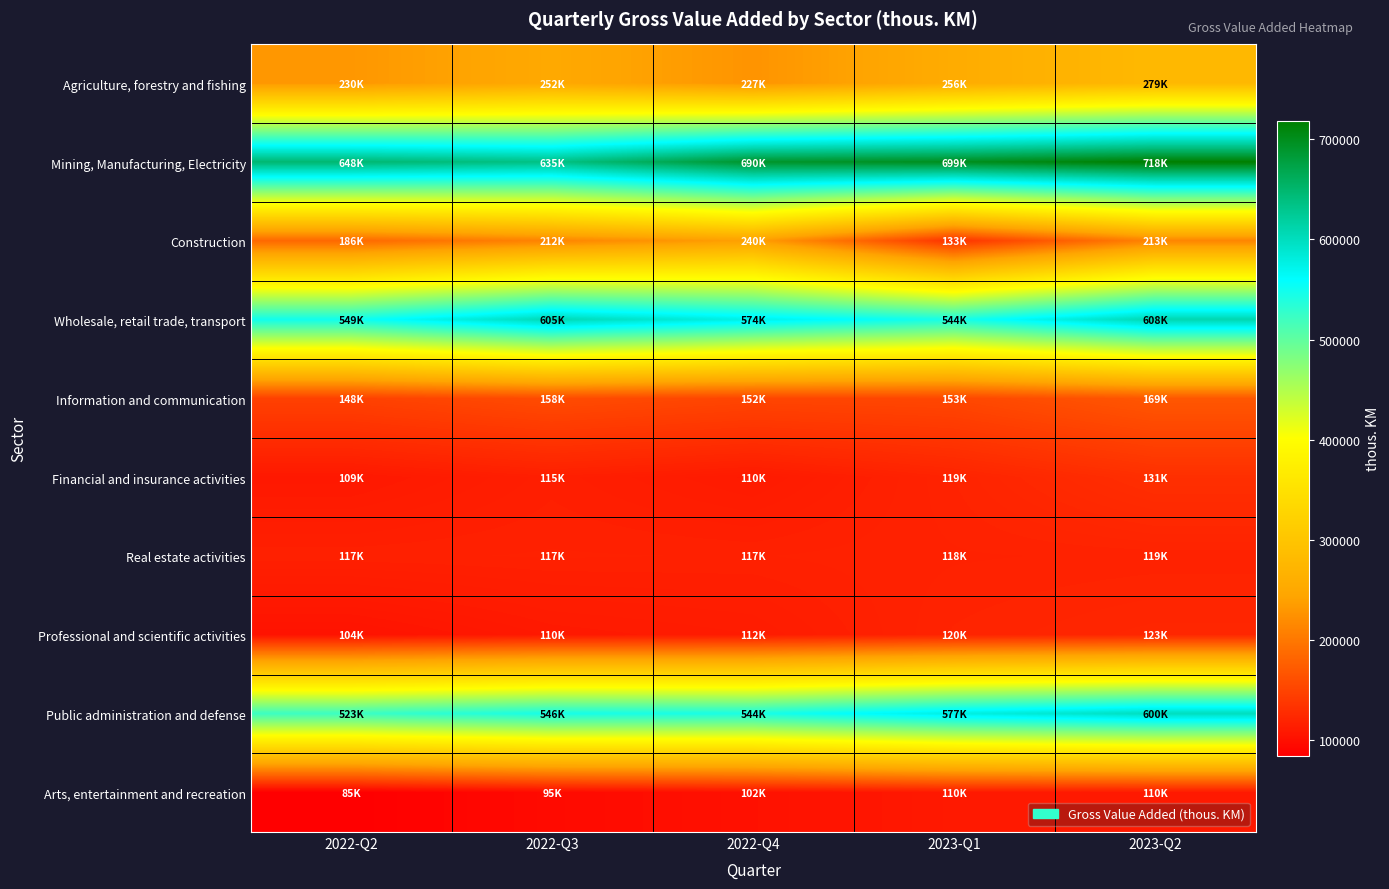

Reading left to right, list all the values displayed in this chart.

Agriculture, forestry and fishing: 2022-Q2=230338.2	2022-Q3=251684.5	2022-Q4=227044.1	2023-Q1=256432.1	2023-Q2=278863.1
Mining, Manufacturing, Electricity: 2022-Q2=647565.2	2022-Q3=634772.1	2022-Q4=690485.6	2023-Q1=698615.7	2023-Q2=718316.9
Construction: 2022-Q2=185611.3	2022-Q3=212040.5	2022-Q4=239532.6	2023-Q1=133179.8	2023-Q2=212601.7
Wholesale, retail trade, transport: 2022-Q2=549078.9	2022-Q3=605442.6	2022-Q4=573858.8	2023-Q1=543667.4	2023-Q2=608019.6
Information and communication: 2022-Q2=147943.5	2022-Q3=158000.9	2022-Q4=151641.7	2023-Q1=153456.7	2023-Q2=168970.9
Financial and insurance activities: 2022-Q2=108830.1	2022-Q3=115136.2	2022-Q4=110353.3	2023-Q1=119389.1	2023-Q2=130632.1
Real estate activities: 2022-Q2=116556.8	2022-Q3=117128.1	2022-Q4=116825.6	2023-Q1=117977.5	2023-Q2=118514.4
Professional and scientific activities: 2022-Q2=103698.9	2022-Q3=109811.8	2022-Q4=111984.9	2023-Q1=119623.1	2023-Q2=122501.2
Public administration and defense: 2022-Q2=522768.0	2022-Q3=546045.9	2022-Q4=543671.5	2023-Q1=577067.9	2023-Q2=599639.8
Arts, entertainment and recreation: 2022-Q2=84770.6	2022-Q3=95459.6	2022-Q4=101858.0	2023-Q1=109938.2	2023-Q2=110103.4